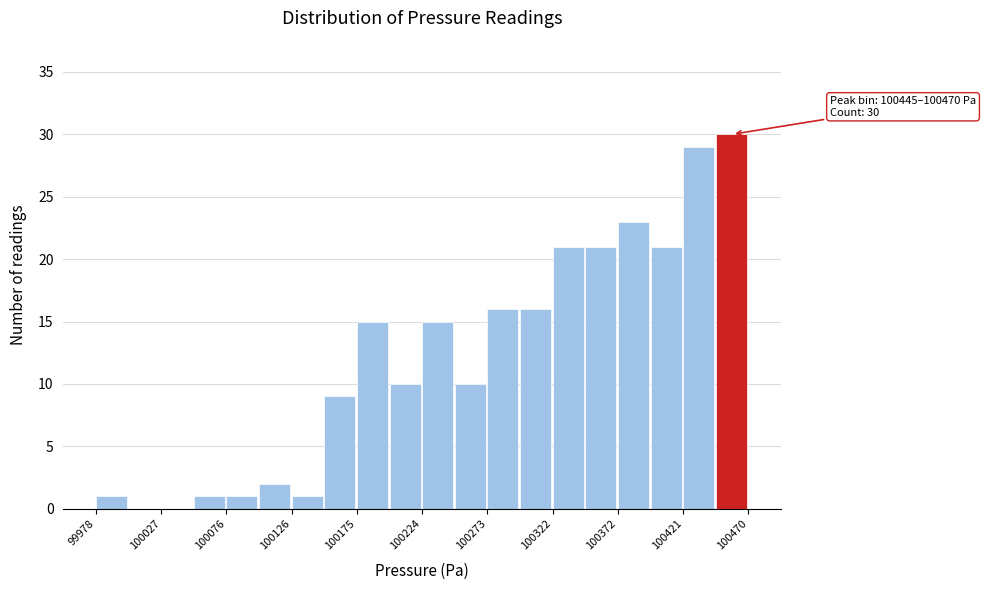

Over which range of the x-axis is the bar tallest?

100445 to 100470